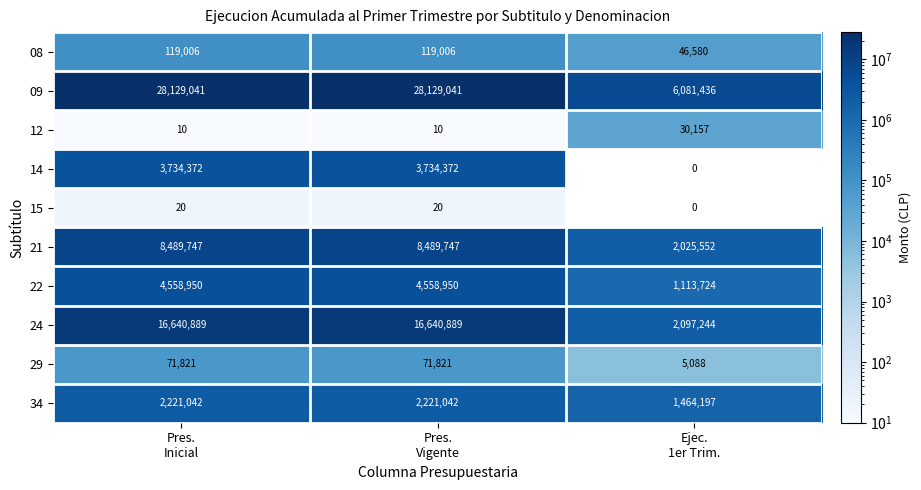

Which series has the widest spread of values?

09